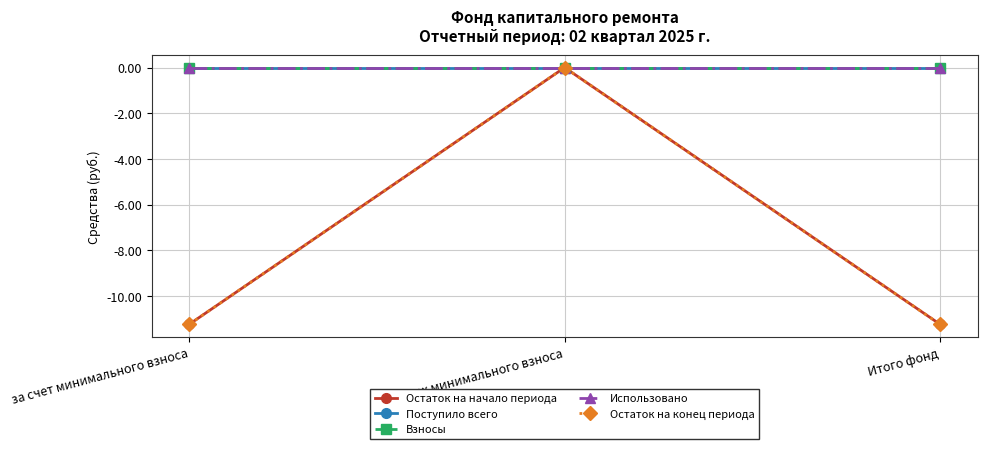

Reading left to right, list all the values displayed in this chart.

Остаток на начало периода: -11.2	0.0	-11.2
Поступило всего: 0.0	0.0	0.0
Взносы: 0.0	0.0	0.0
Использовано: 0.0	0.0	0.0
Остаток на конец периода: -11.2	0.0	-11.2